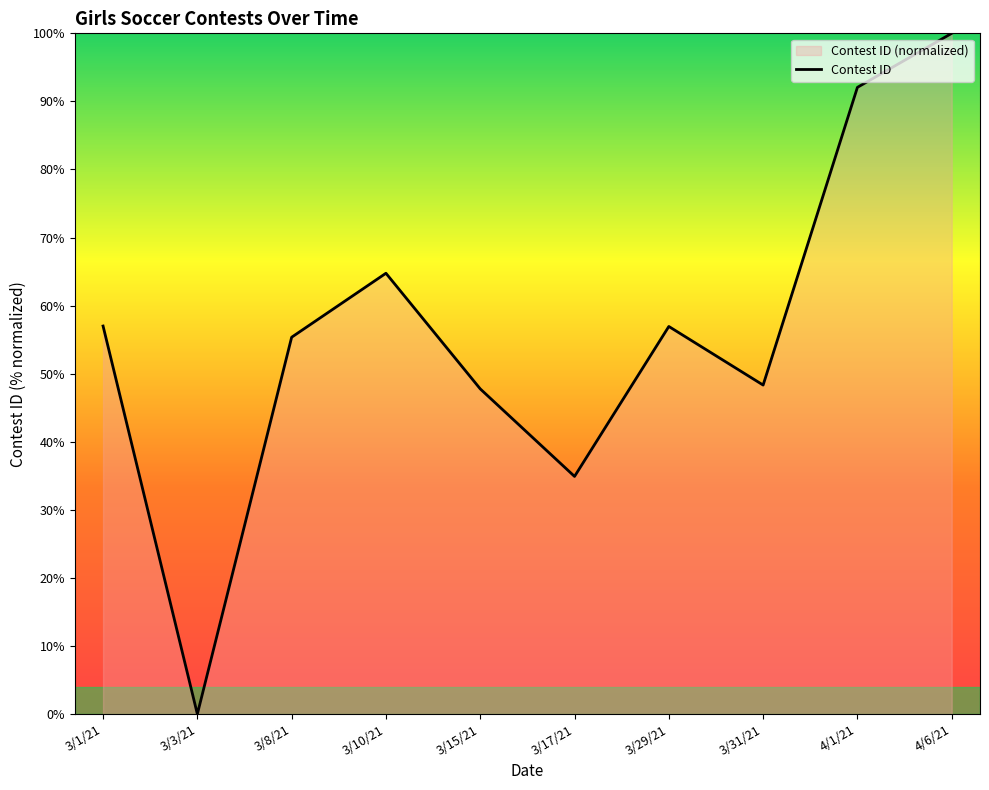

List the labels in order of value, smallest first.

3/3/21, 3/17/21, 3/15/21, 3/31/21, 3/8/21, 3/29/21, 3/1/21, 3/10/21, 4/1/21, 4/6/21